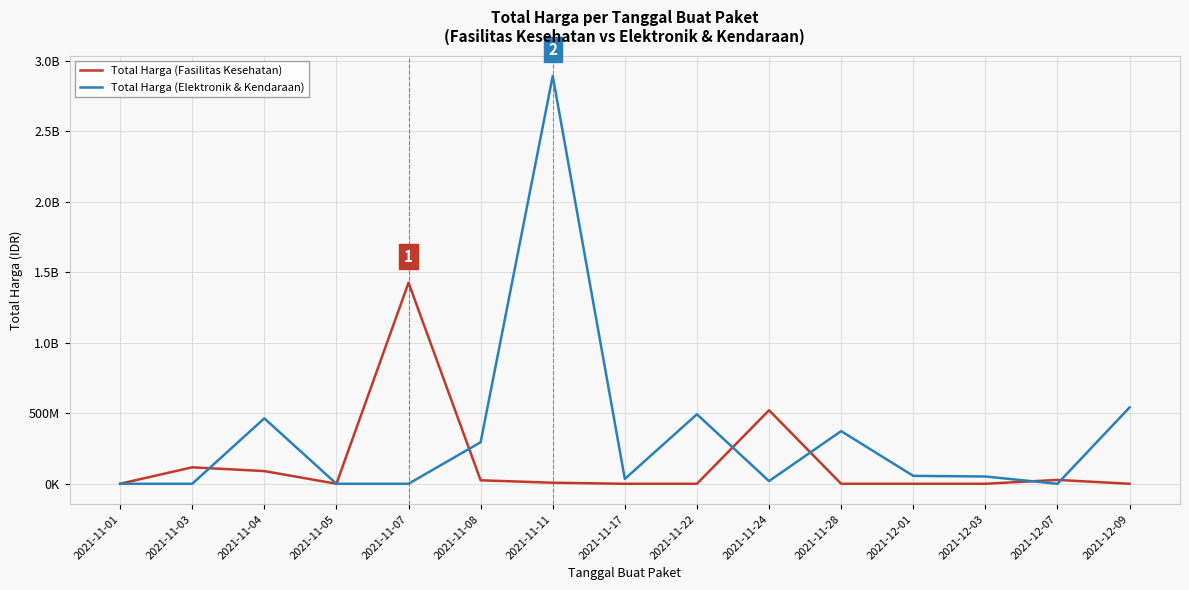

Reading left to right, what are all the values shown in this chart?

Total Harga (Fasilitas Kesehatan): 2021-11-01=333600	2021-11-03=116711270	2021-11-04=90094200	2021-11-05=0	2021-11-07=1425867900	2021-11-08=24693960	2021-11-11=7401240	2021-11-17=0	2021-11-22=0	2021-11-24=521459200	2021-11-28=0	2021-12-01=0	2021-12-03=0	2021-12-07=27412000	2021-12-09=0
Total Harga (Elektronik & Kendaraan): 2021-11-01=0	2021-11-03=0	2021-11-04=464002100	2021-11-05=0	2021-11-07=0	2021-11-08=294700000	2021-11-11=2892122000	2021-11-17=34292000	2021-11-22=493000000	2021-11-24=19175000	2021-11-28=373404000	2021-12-01=56152800	2021-12-03=51601000	2021-12-07=0	2021-12-09=541071000